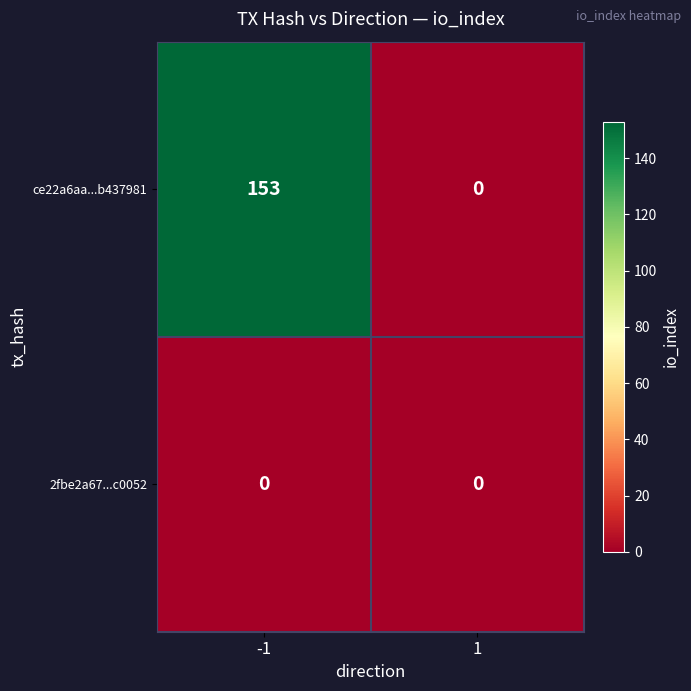

At how many categories does at least one series exceed 87?

1